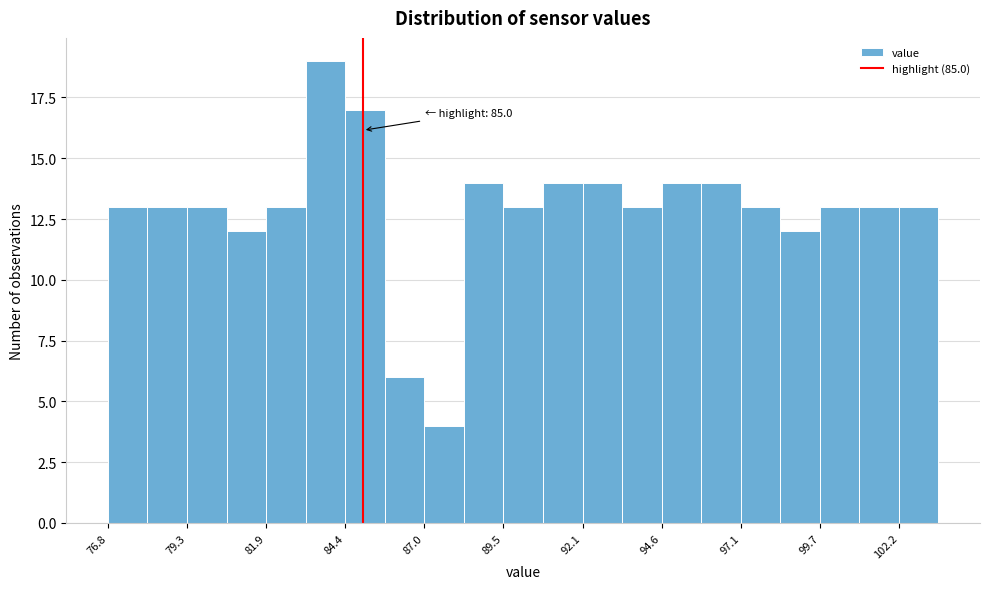

Read against the x-axis, roughly where is the centre of the tallest bar?

84.0